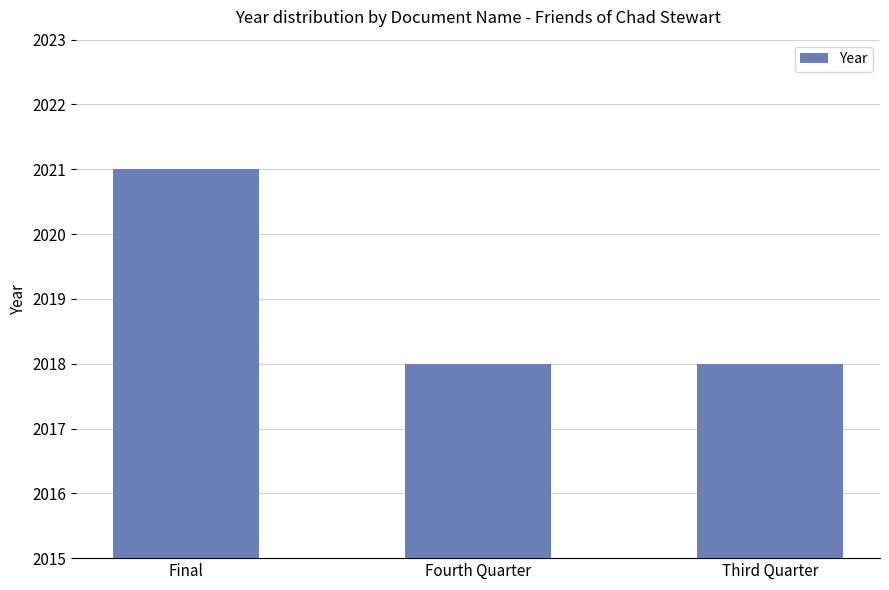

What is the change in value from Final to Fourth Quarter?

-3